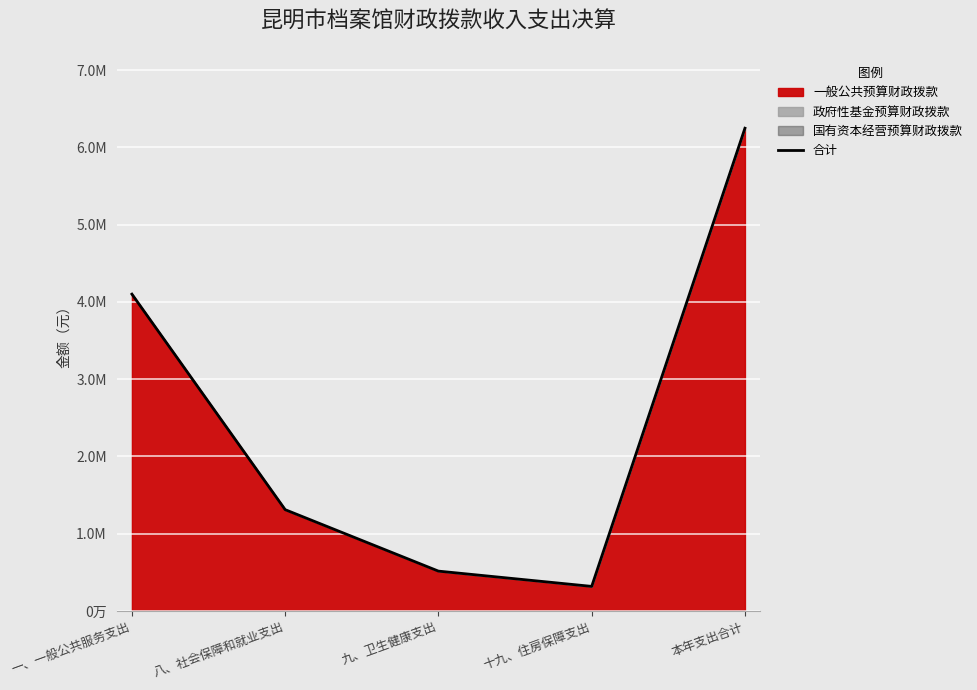

What is the label of the 5th point from the left?

本年支出合计